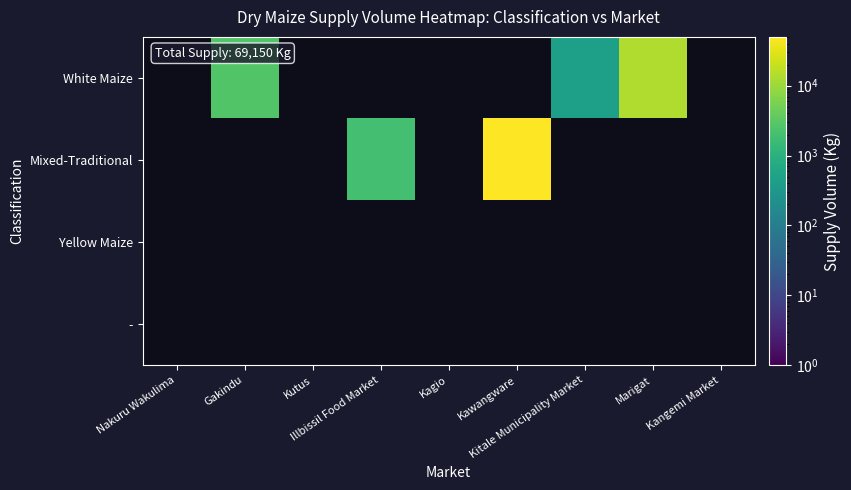

Rank the series at Kutus from lowest to highest value.

White Maize, Mixed-Traditional, Yellow Maize, -